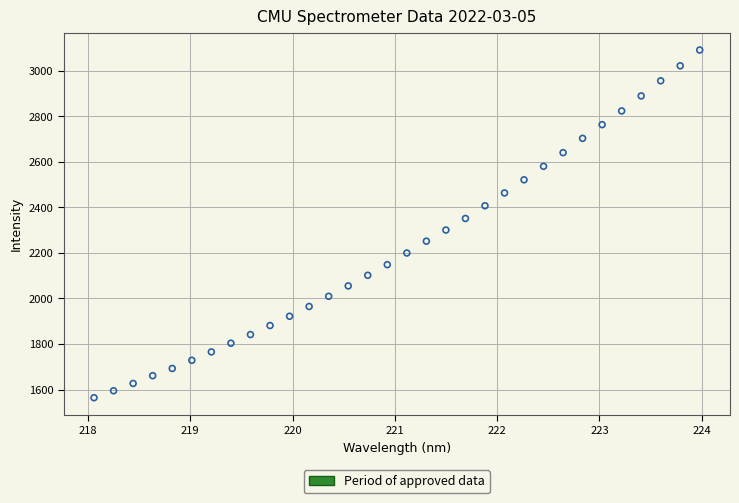

What is the range of X values (max minus min)?

5.9